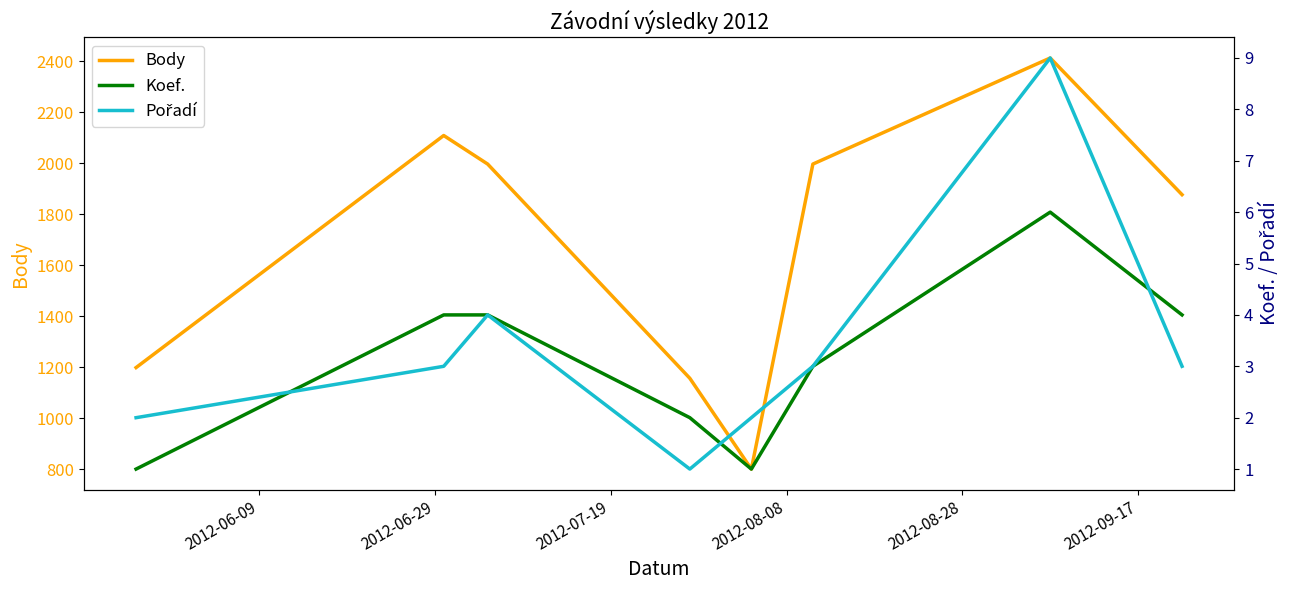

How many interior local peaks does the Body series have?

2